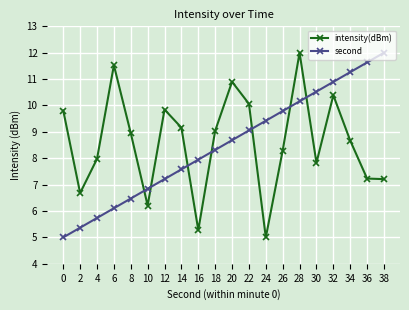

Which category has the highest value in the second series?

38